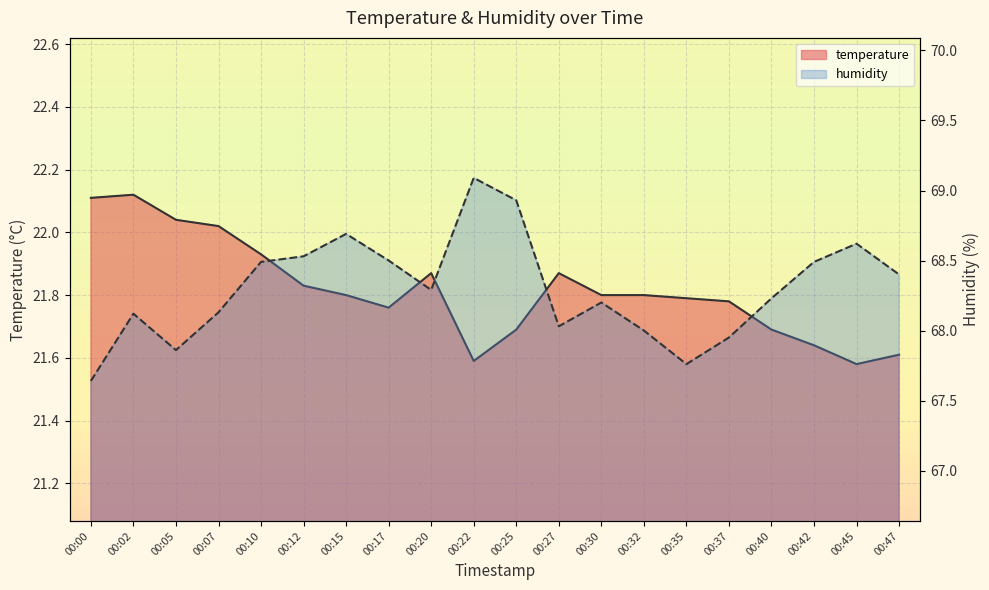

True or false: humidity and temperature intersect in this chart.

False